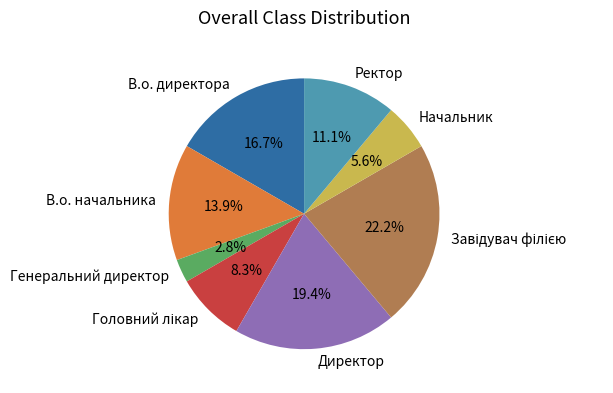

Is there a majority slice in this chart?

No